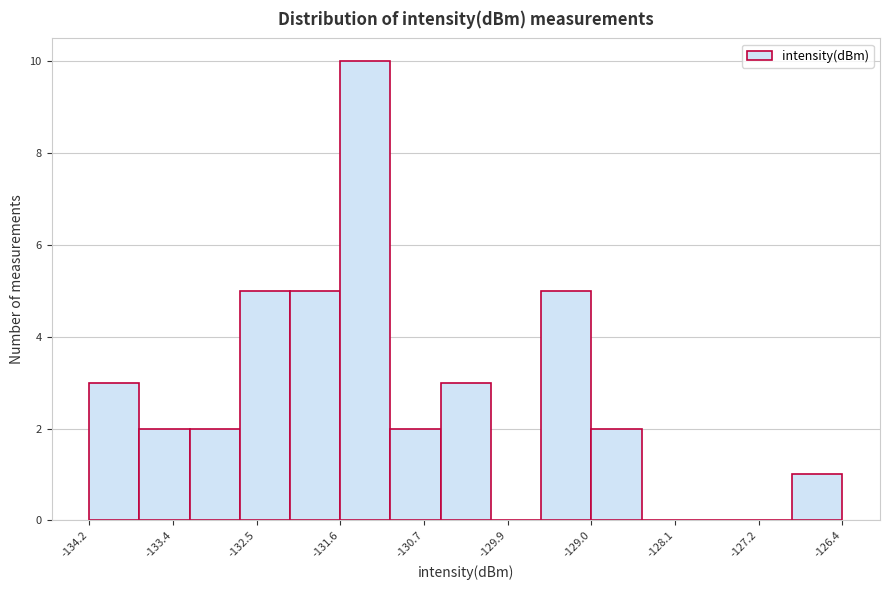

Which range on the x-axis has the tallest bar?

-131.6 to -131.1